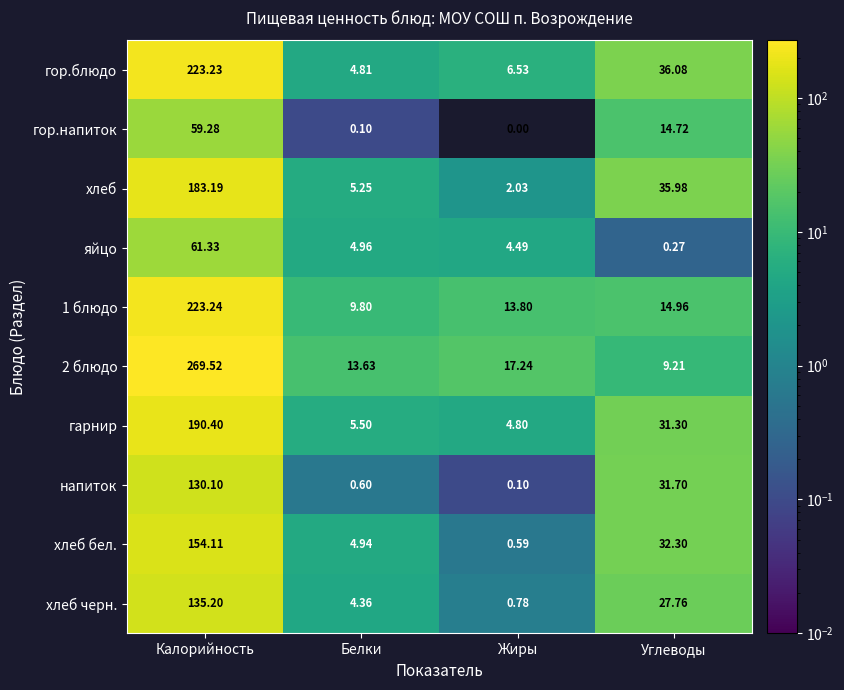

At which category does the chart reach its minimum across all series?

Жиры